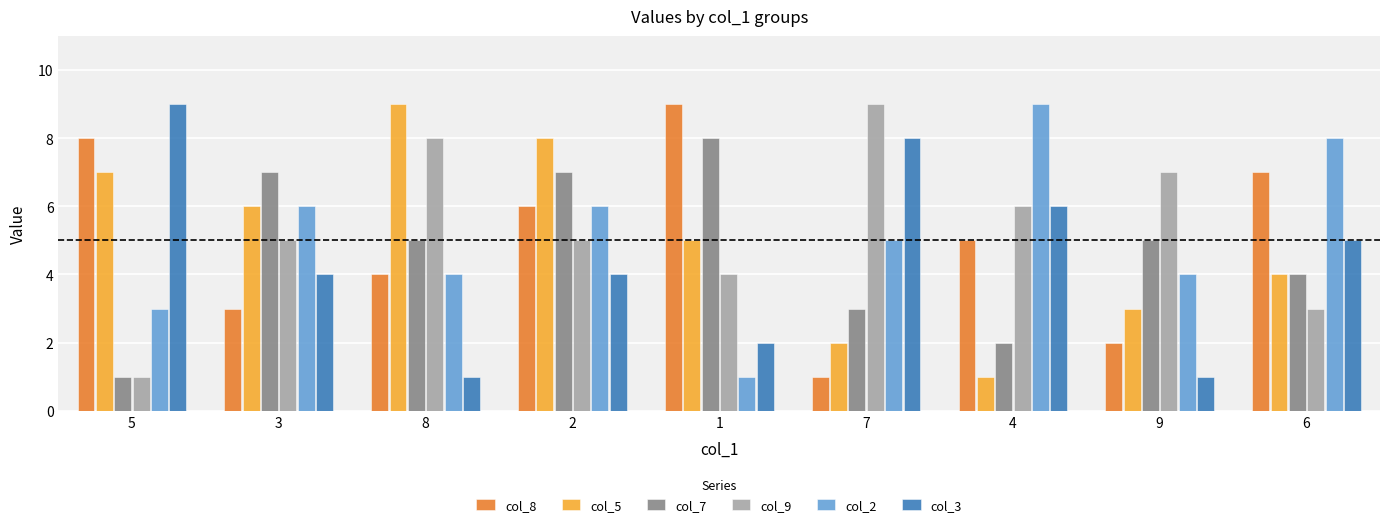

What is the sum of the col_7 values at 3 and 1?

15